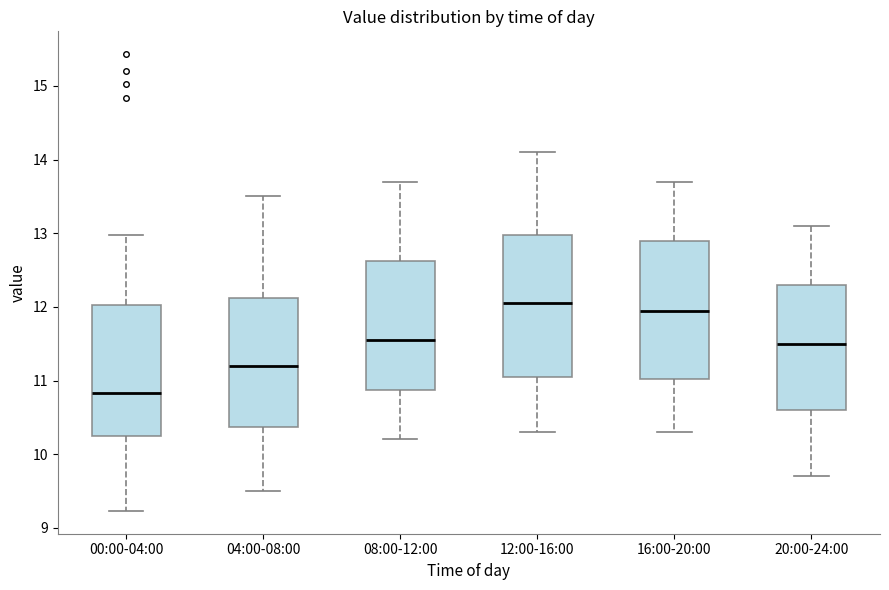

Where is the upper edge of the box for 00:00-04:00 on the y-axis? The values are not printed on the chart, so give them approximately, as read against the axis.

12.0